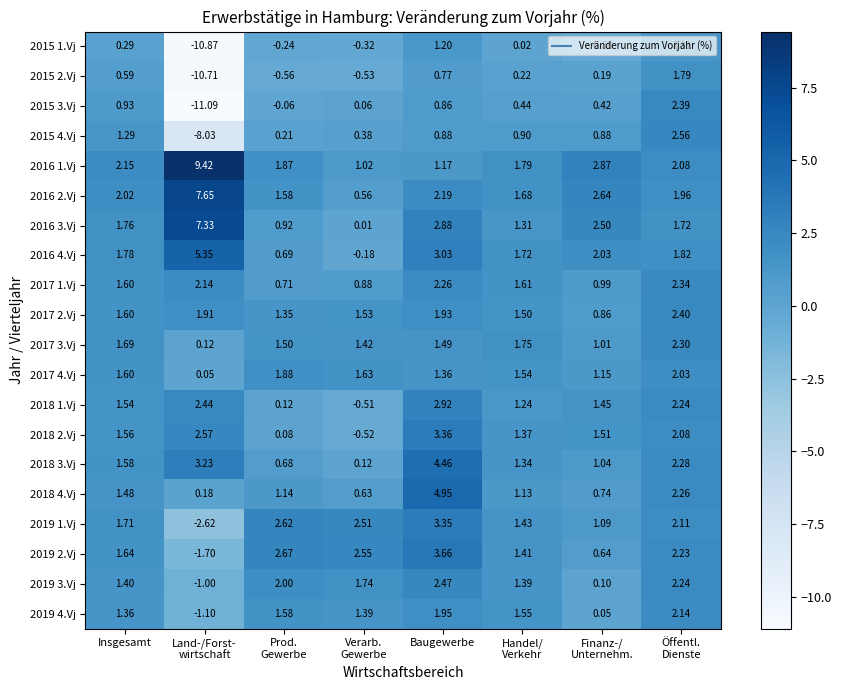

Which series changed the most between Insgesamt and Prod.
Gewerbe?

2018 2.Vj